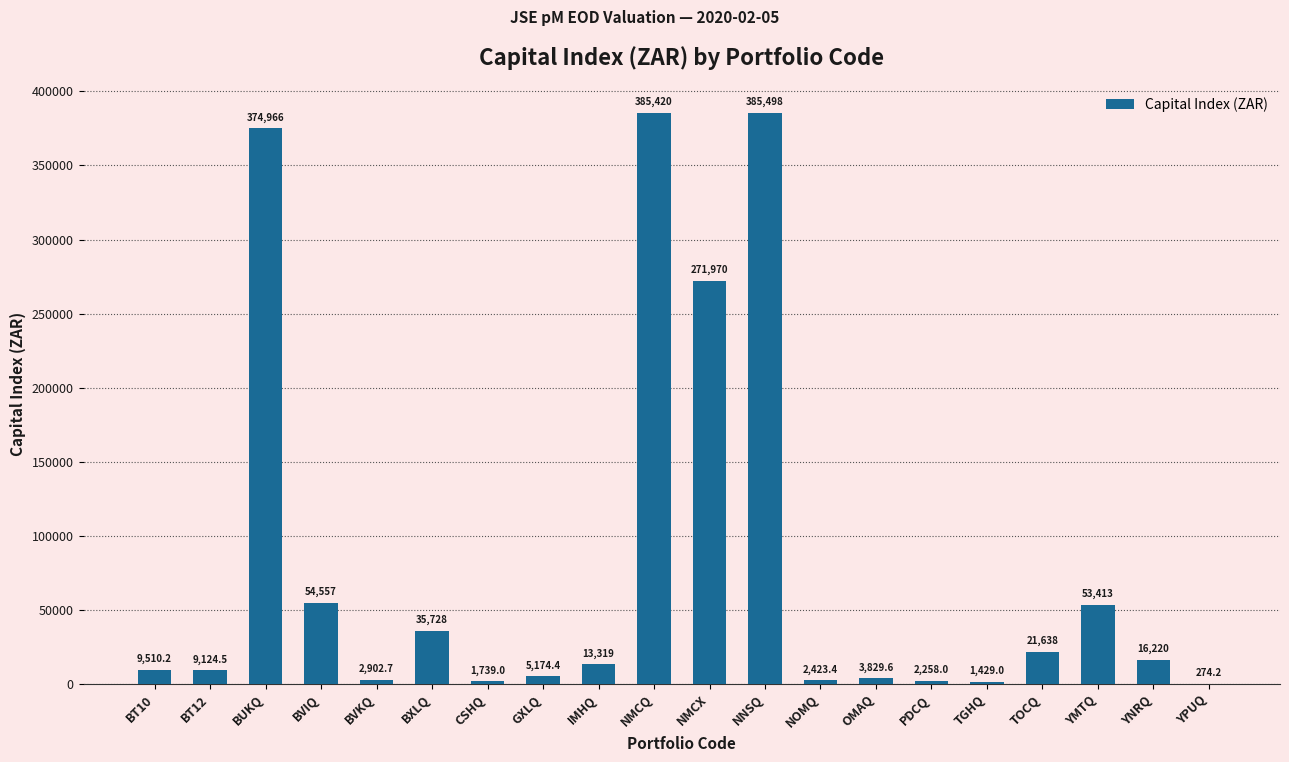

The chart shows a value of 385497.8 at NNSQ. True or false?

True